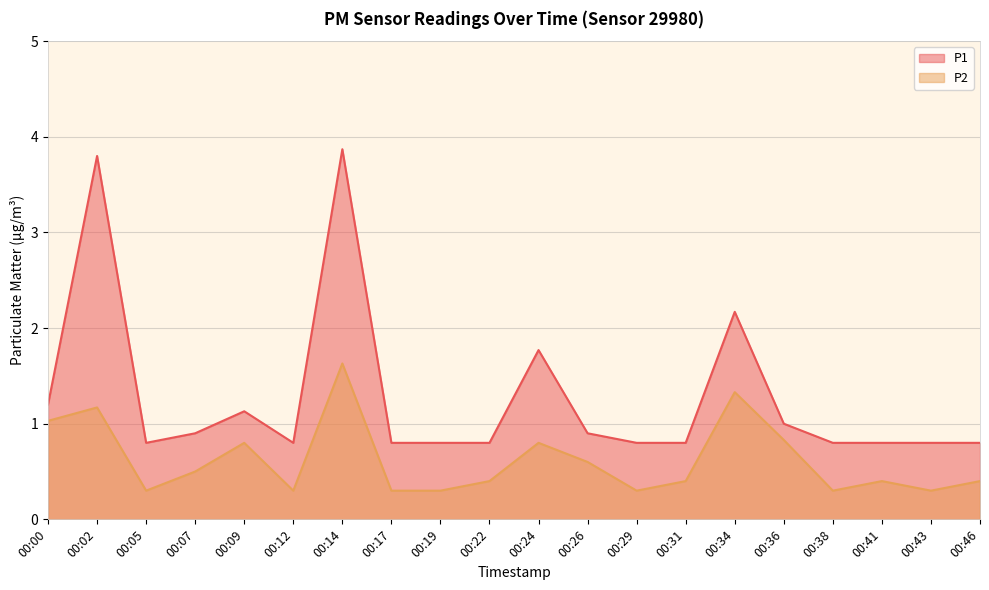

What is the value of the P1 point at the 13th from the left?

0.8